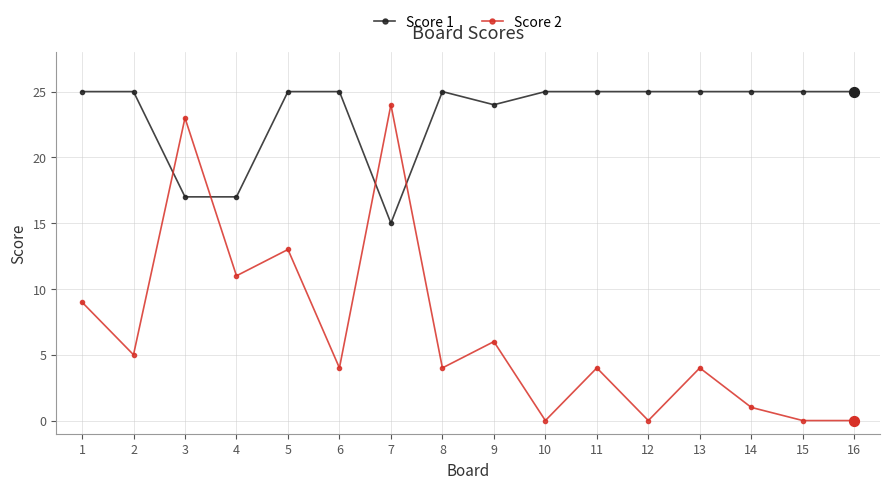

At which category is the sum across all series the highest?

3